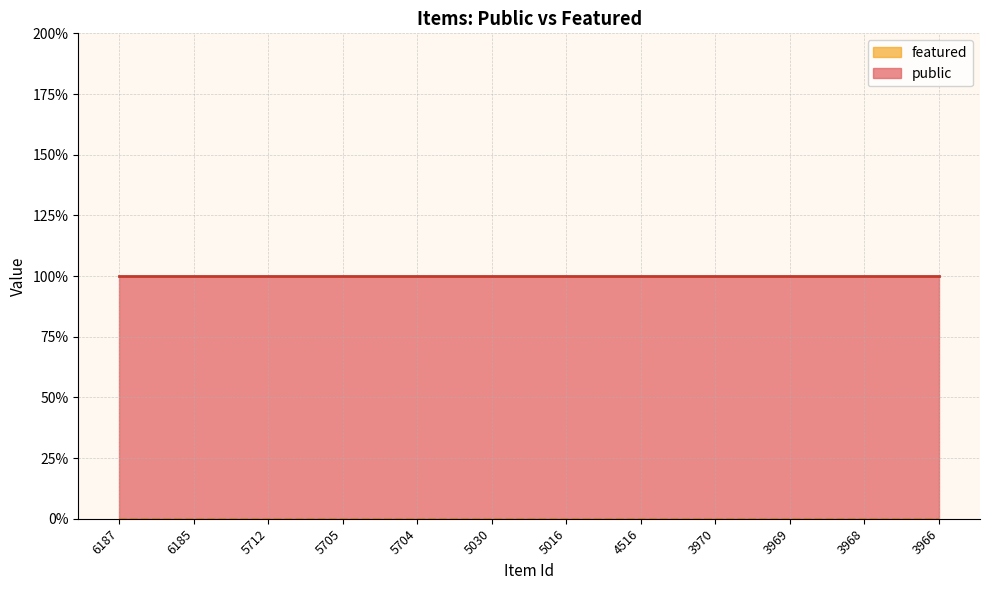

Reading right to left, extract all data points from this chart.

public: 3966=1	3968=1	3969=1	3970=1	4516=1	5016=1	5030=1	5704=1	5705=1	5712=1	6185=1	6187=1
featured: 3966=0	3968=0	3969=0	3970=0	4516=0	5016=0	5030=0	5704=0	5705=0	5712=0	6185=0	6187=0